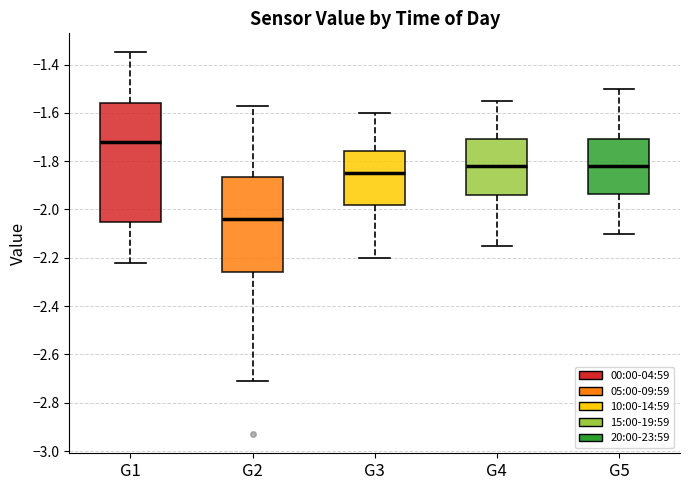

Comparing the boxes themselves (not the whiskers), which one is the tallest?

G1